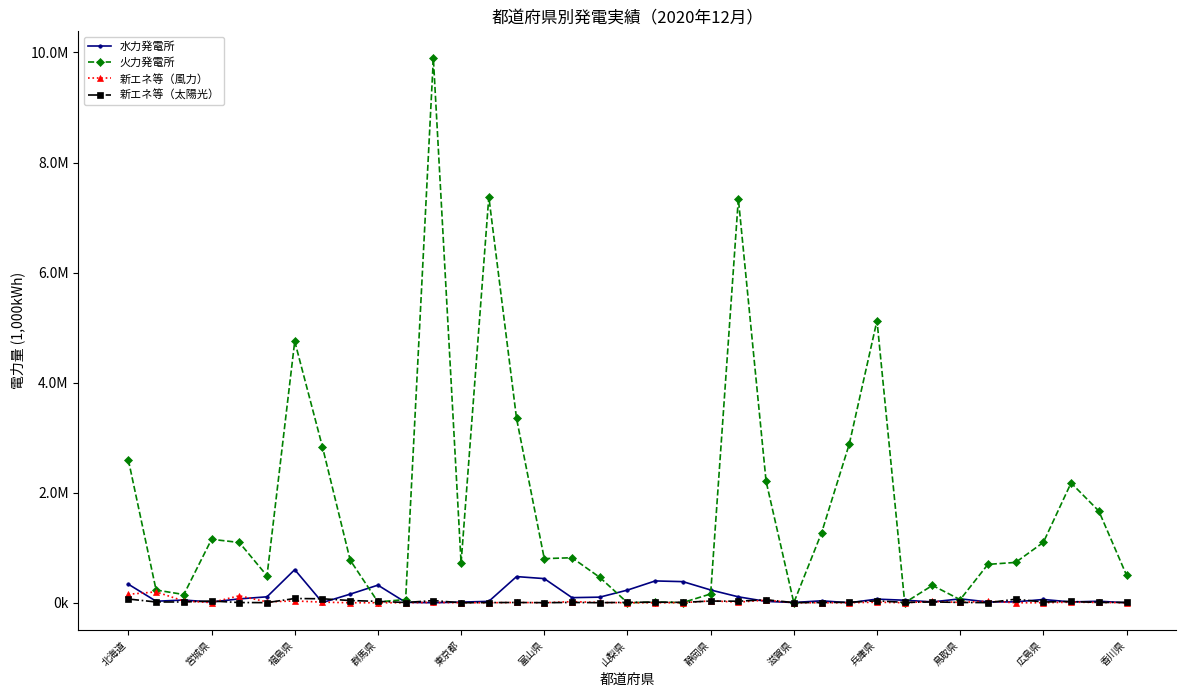

Does the chart have visible grid lines?

No